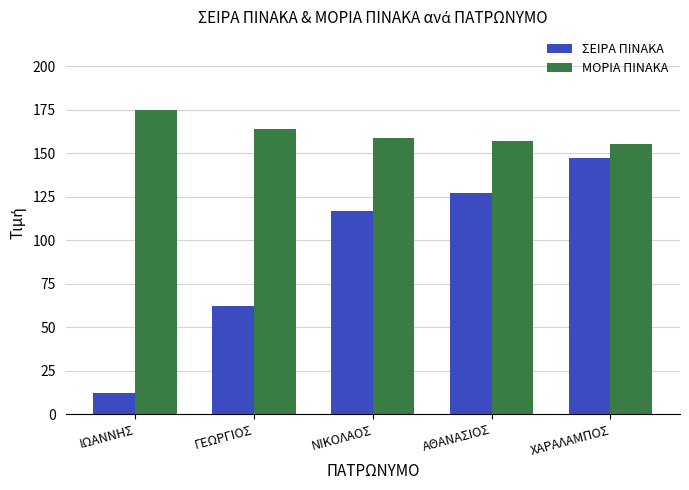

How many data points in ΣΕΙΡΑ ΠΙΝΑΚΑ are less than 117?

2